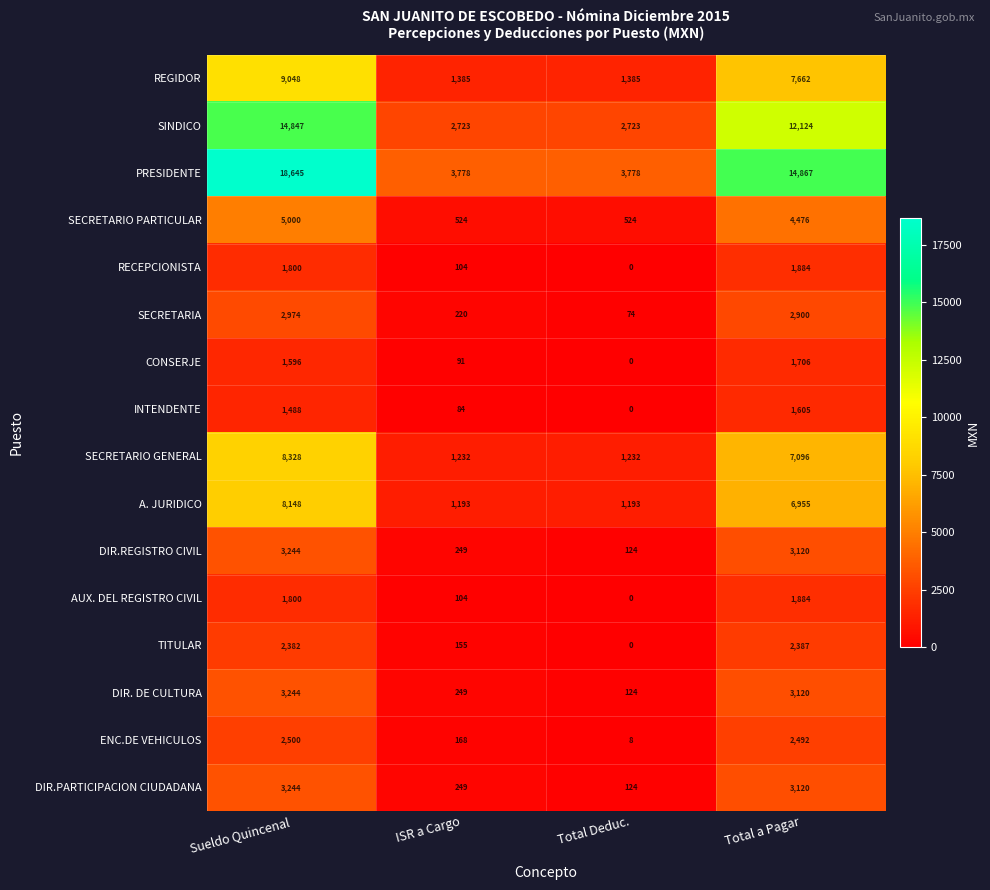

What is the sum of the AUX. DEL REGISTRO CIVIL values at Sueldo Quincenal and ISR a Cargo?

1904